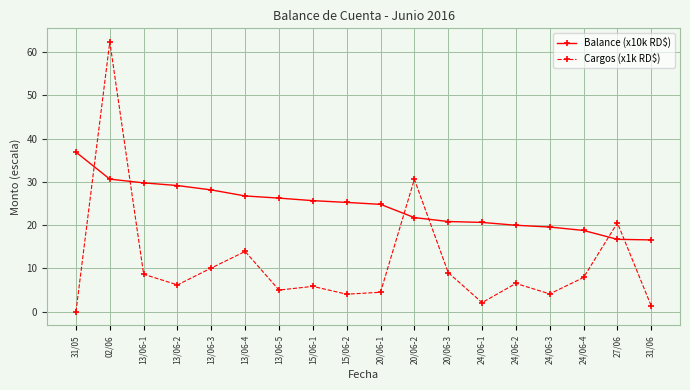

What is the label of the 3rd point from the left?

13/06-1